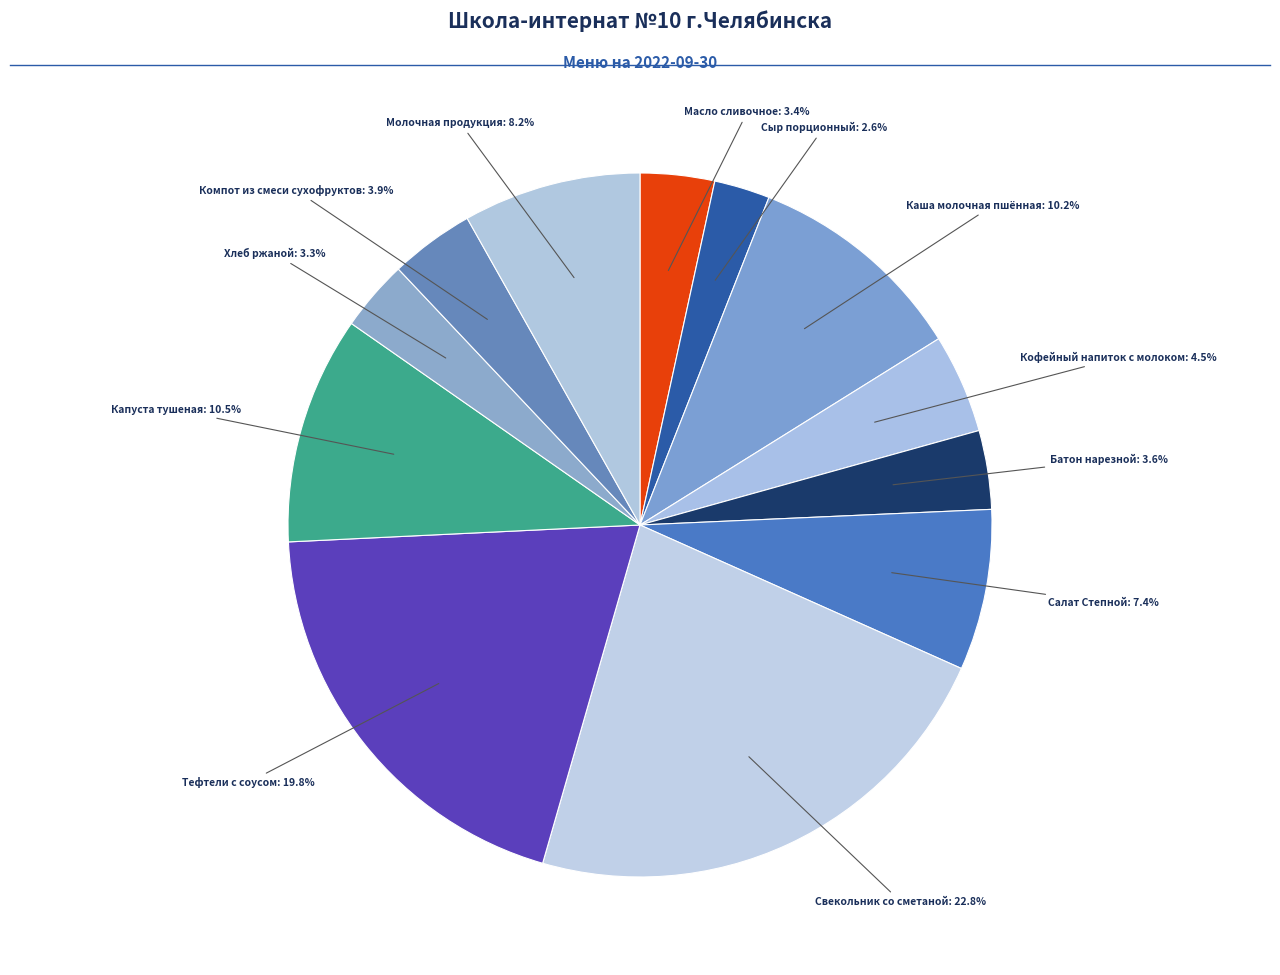

How many segments does this pie chart have?

12